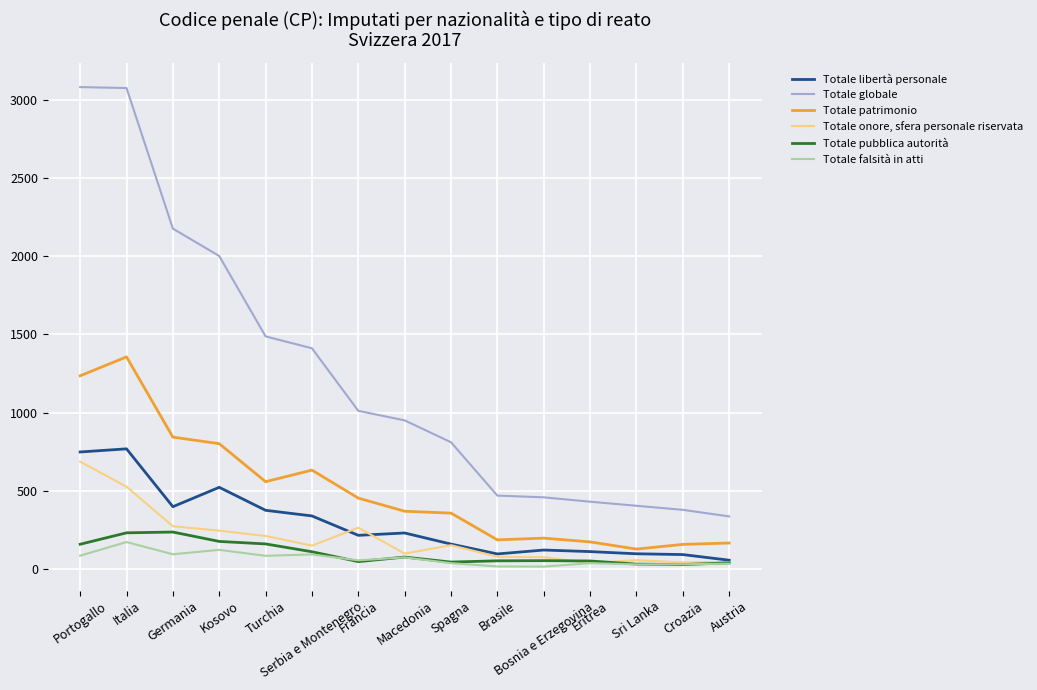

True or false: Totale patrimonio and Totale pubblica autorità cross at least once.

False